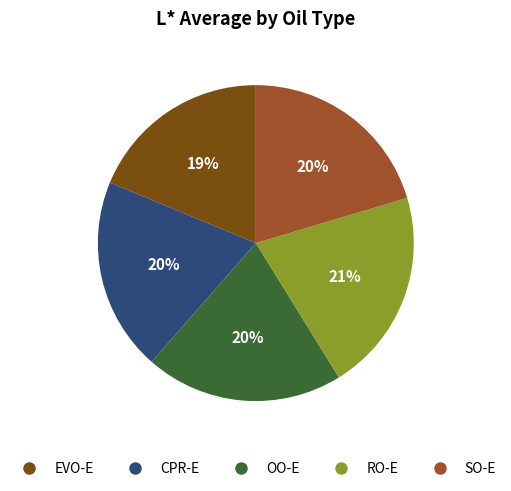

To the nearest percent, what is the difference between the largest and smallest slice percentages?

2%